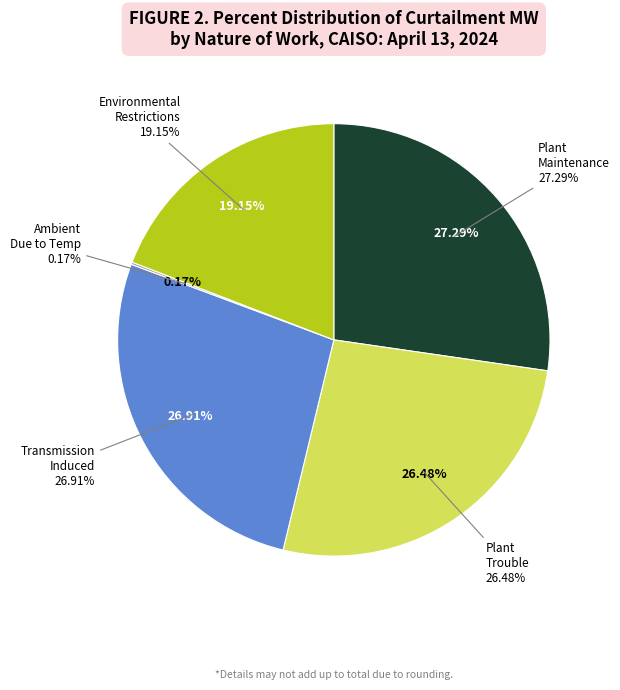

Is there any slice that represents more than half of the pie?

No